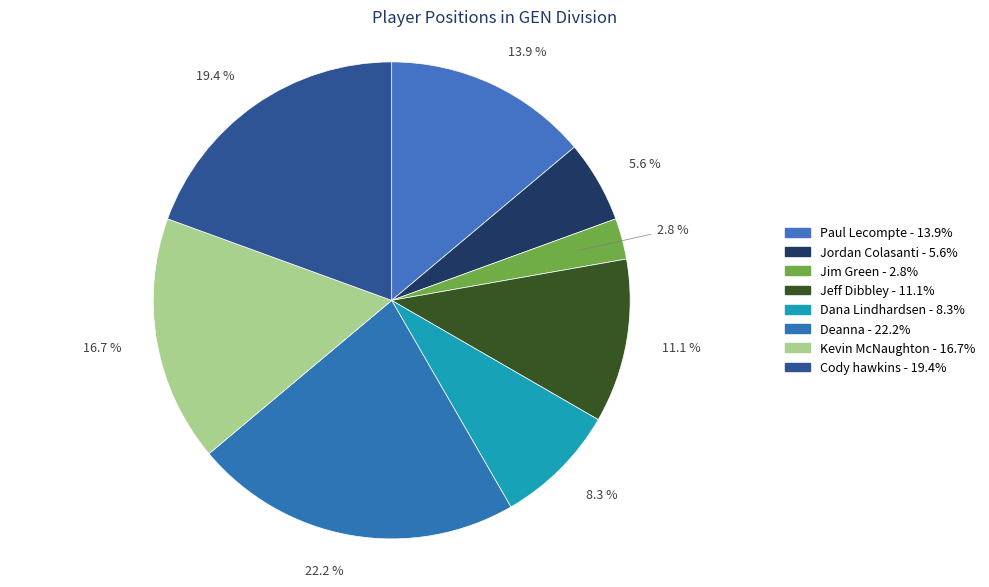

To the nearest percent, what percentage of the pie is Jim Green?

3%